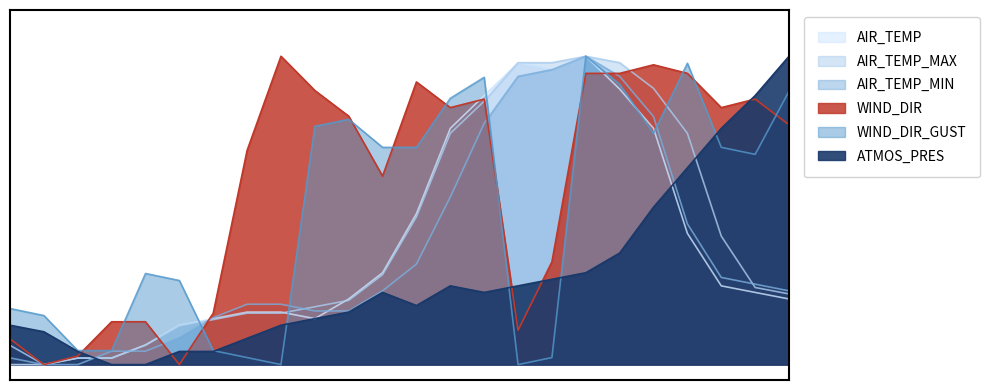

At which label is WIND_DIR closest to 0?

01:52